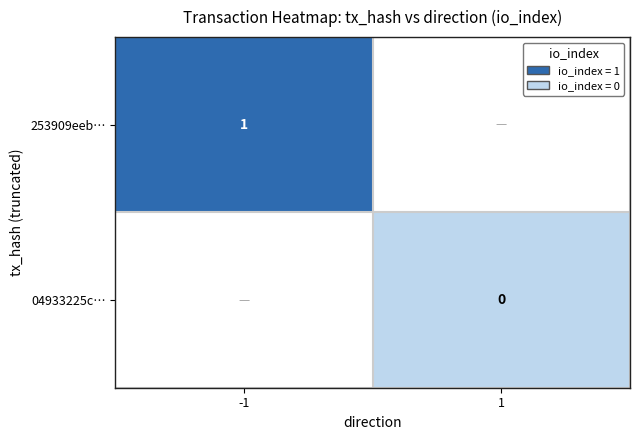

Is the value of 253909eeb… at -1 greater than the value of 04933225c… at 1?

Yes